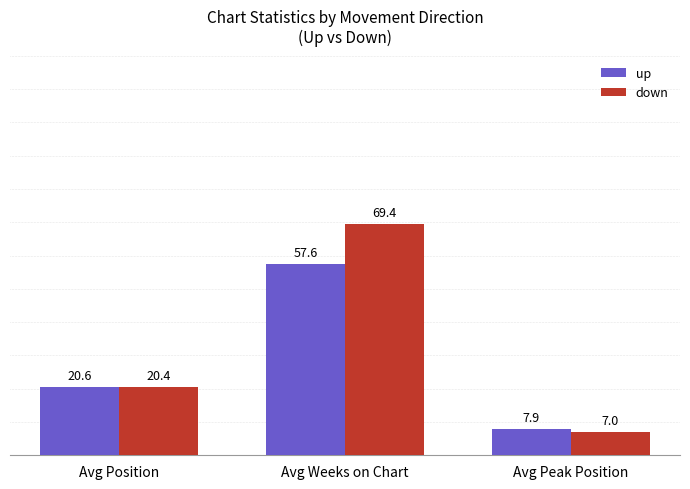

What position from the right is Avg Position?

3